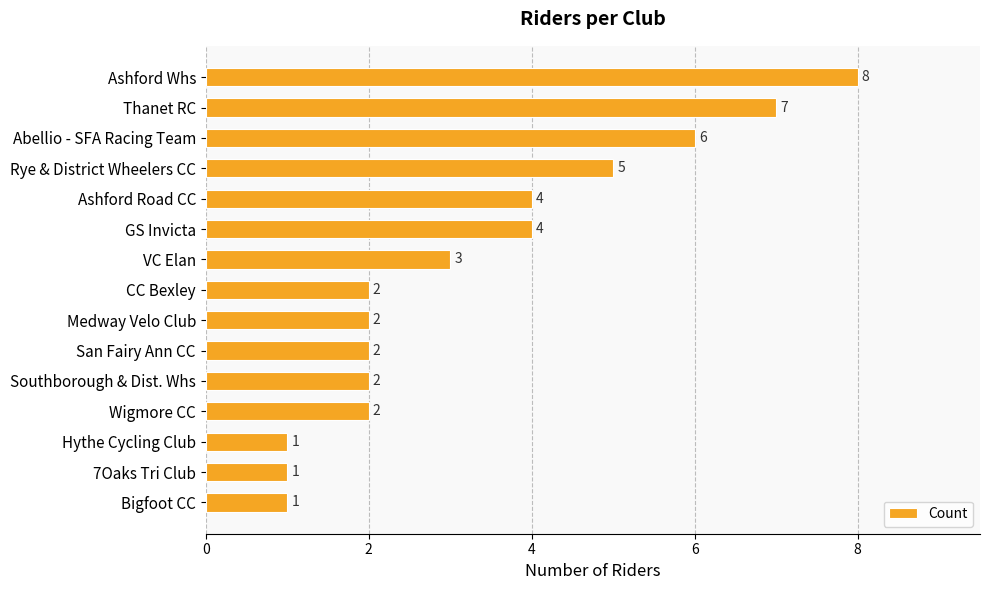

What is the greatest value displayed?

8